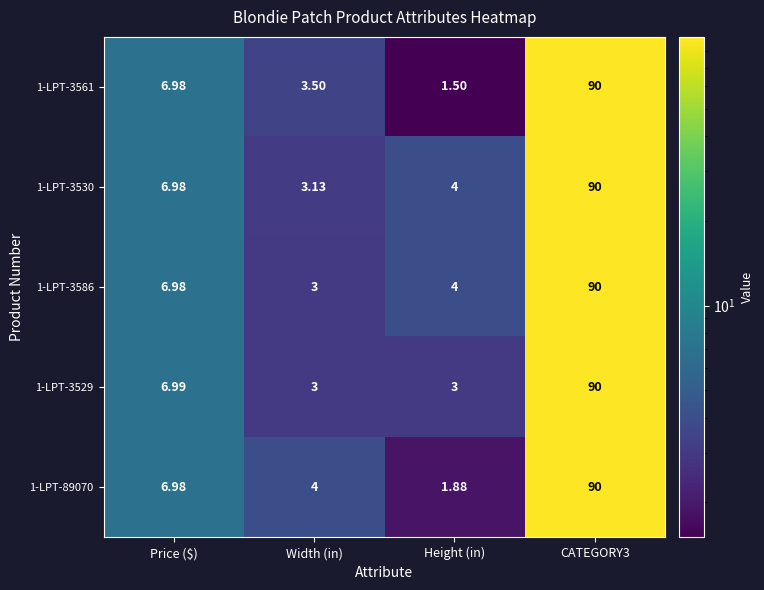

At which category is the sum across all series the highest?

CATEGORY3